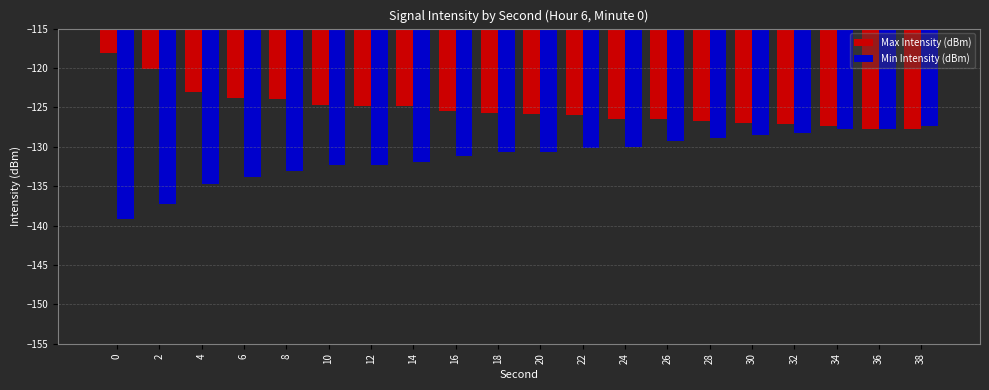

Which series has the largest total across all categories?

Max Intensity (dBm)